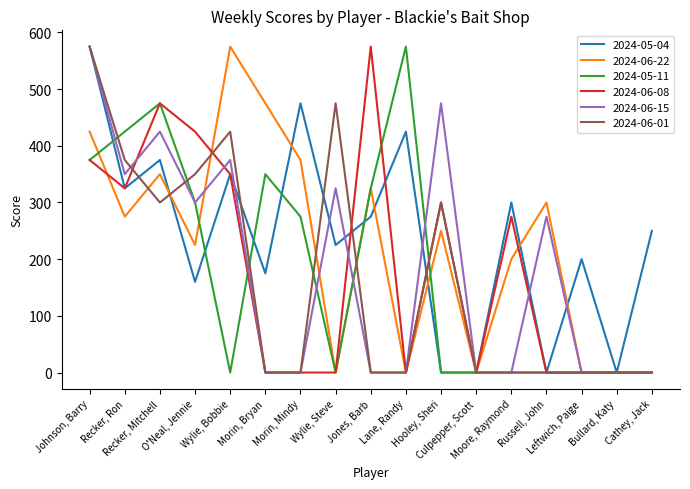

True or false: 2024-06-01 has more than 2 interior local peaks.

True